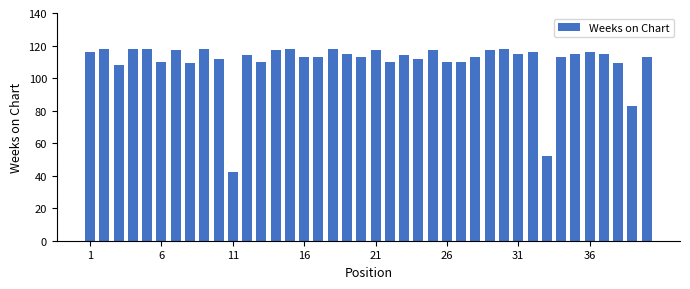

What is the minimum value shown in the chart?

42